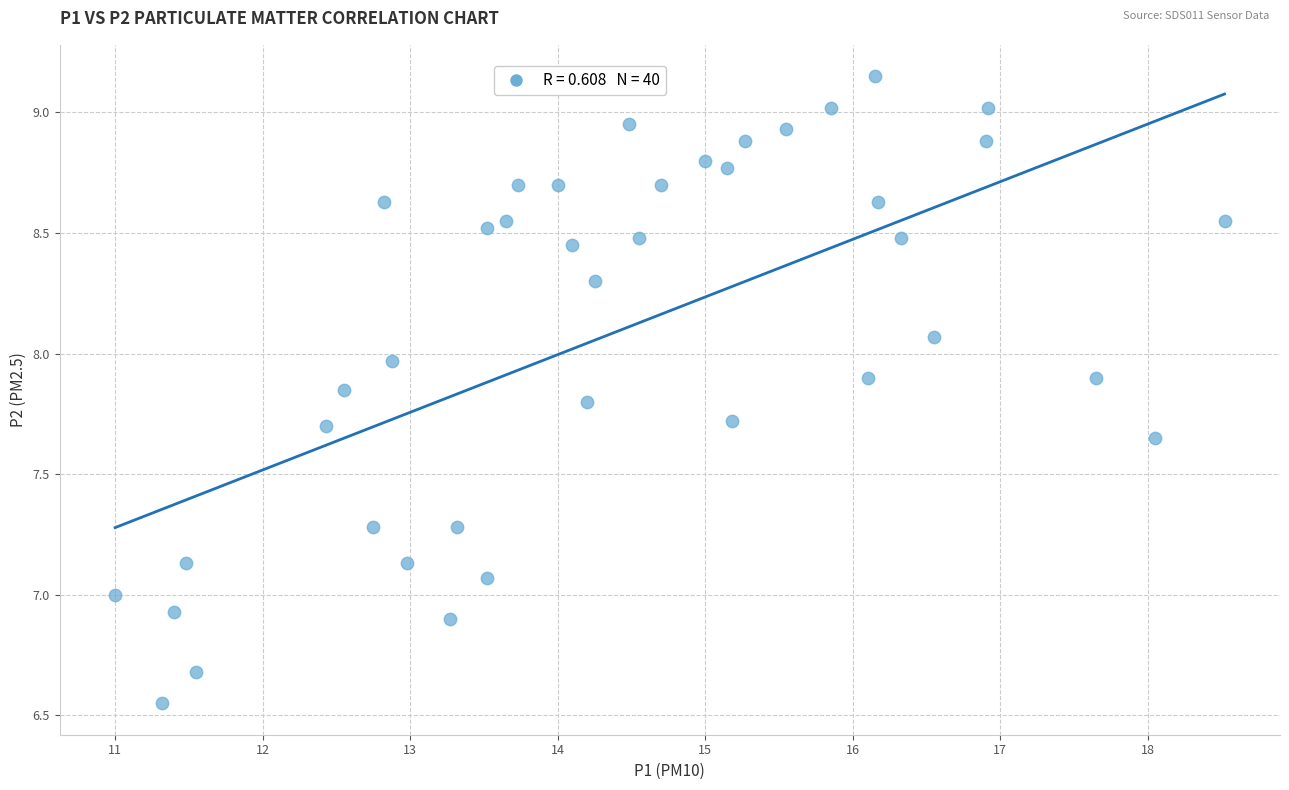

What is the range of X values (max minus min)?

7.5